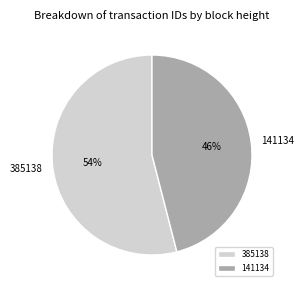

To the nearest percent, what is the difference between the largest and smallest slice percentages?

8%